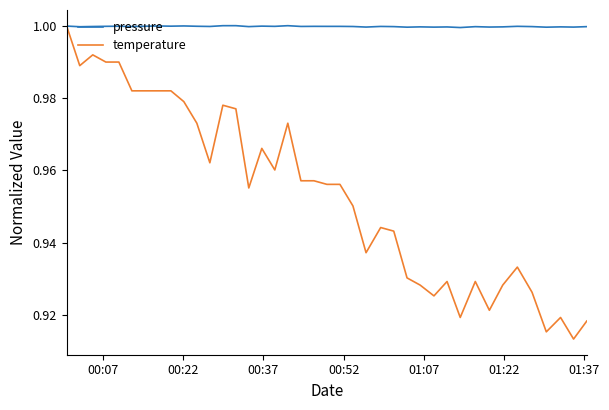

Which series has the widest spread of values?

temperature